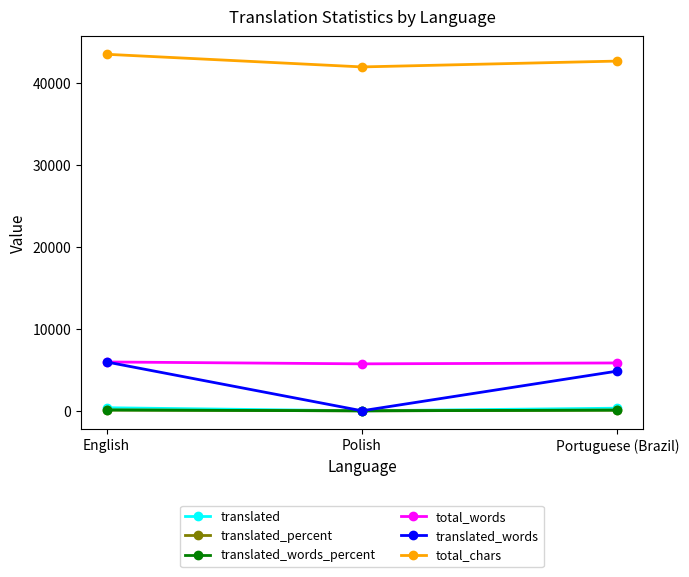

What are all the series names shown in the legend?

translated, translated_percent, translated_words_percent, total_words, translated_words, total_chars